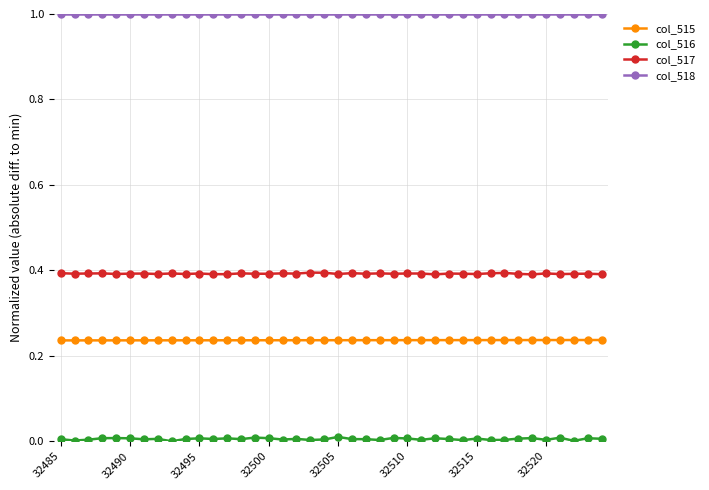

True or false: col_518 and col_515 intersect in this chart.

False